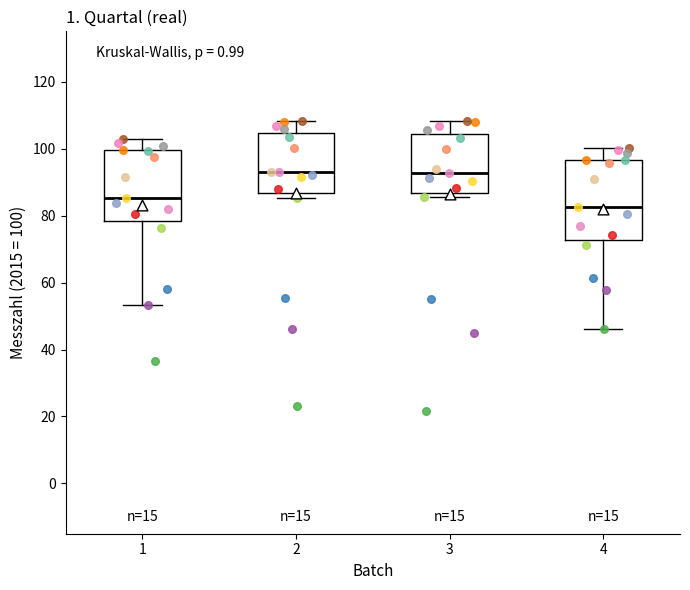

Reading left to right, read every box against the y-axis: the position of its median line, the range the box covers, and the ends of its whiskers. The values are not printed on the chart, so give them approximately, as read against the axis.

1: median 86, box 78 to 100, whiskers 54 to 102
2: median 92, box 86 to 104, whiskers 86 (just below the box's lower edge) to 108
3: median 92, box 86 to 104, whiskers 86 (just below the box's lower edge) to 108
4: median 82, box 72 to 96, whiskers 46 to 100